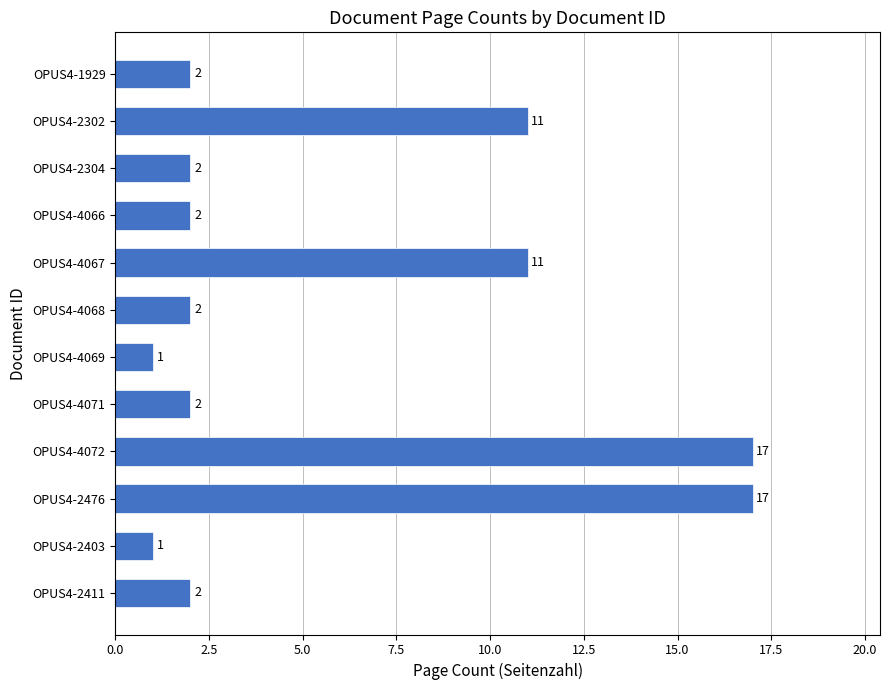

How many categories are shown in the chart?

12